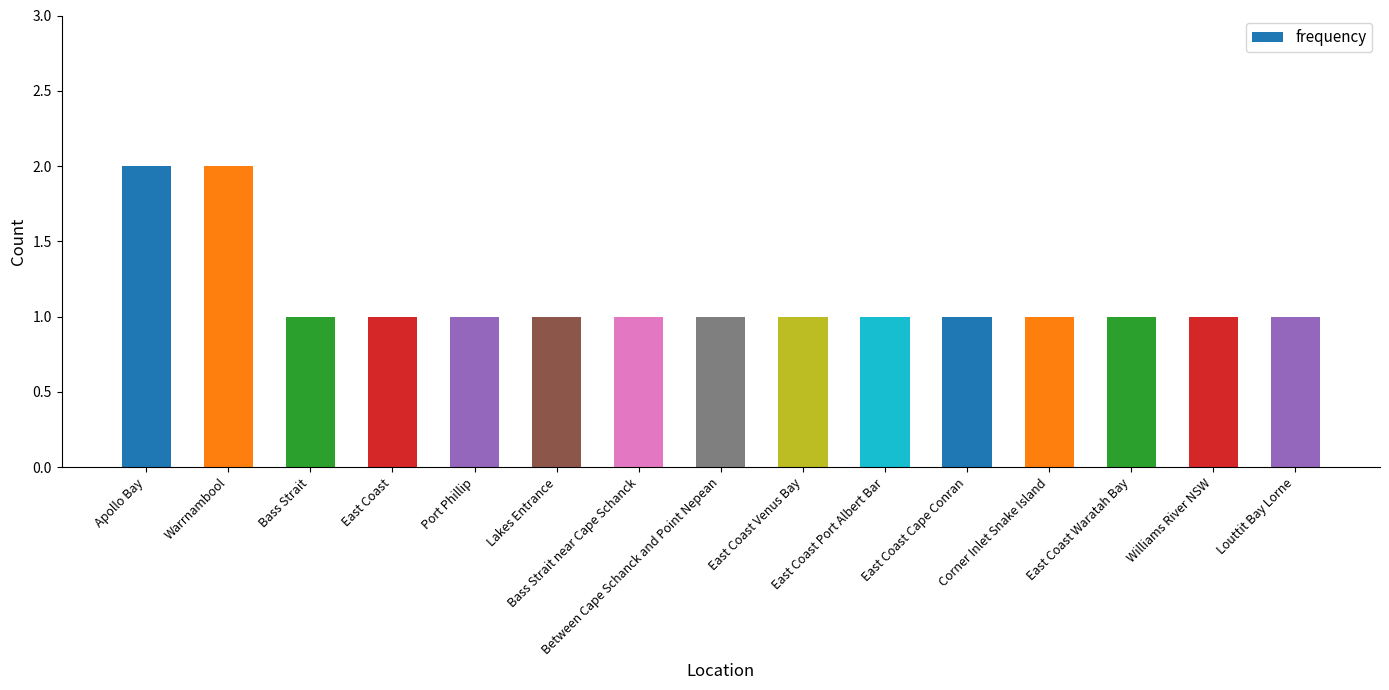

What is the label of the 6th bar from the right?

East Coast Port Albert Bar